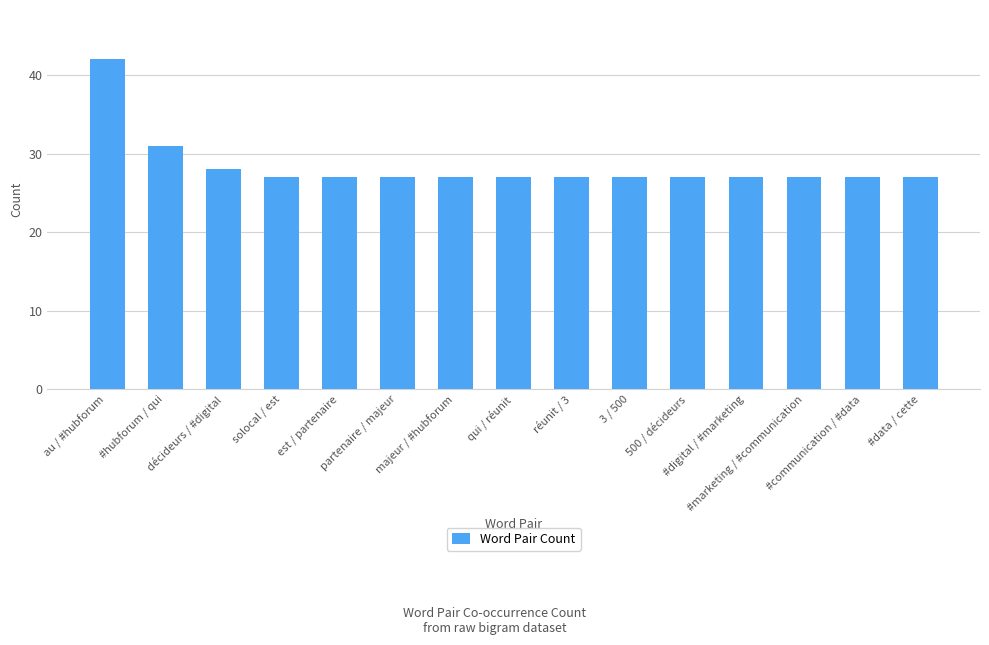

What is the ratio of the value at majeur / #hubforum to the value at est / partenaire?

1.0